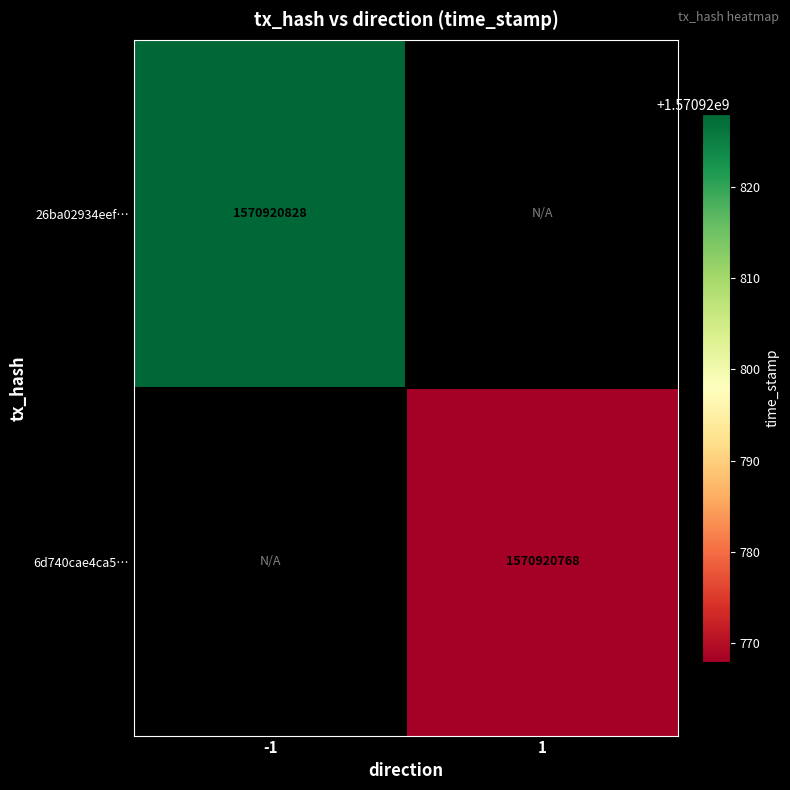

How many categories are shown in the chart?

2